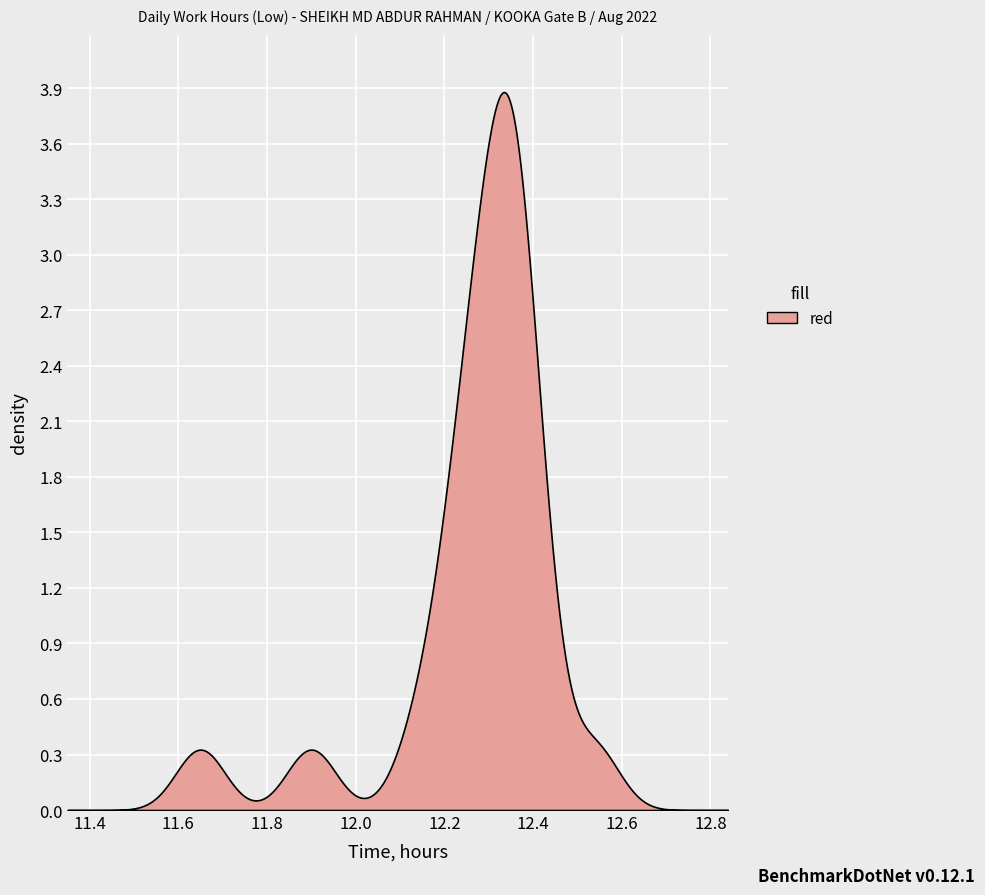

True or false: the data shows 2.9 at 6.

False